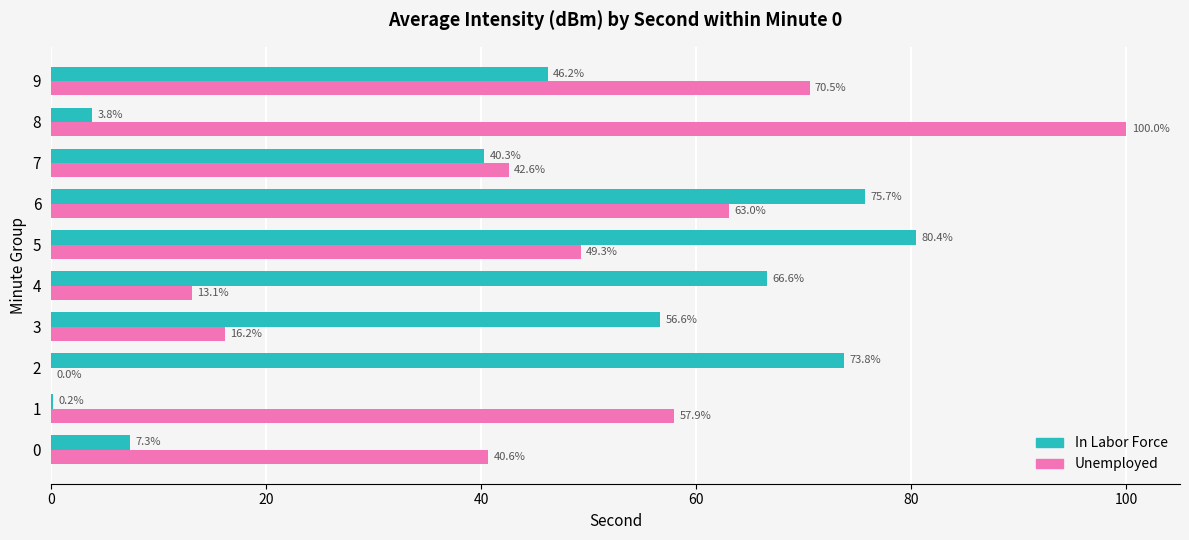

What is the spread (max minus min) of values at 9?

24.3